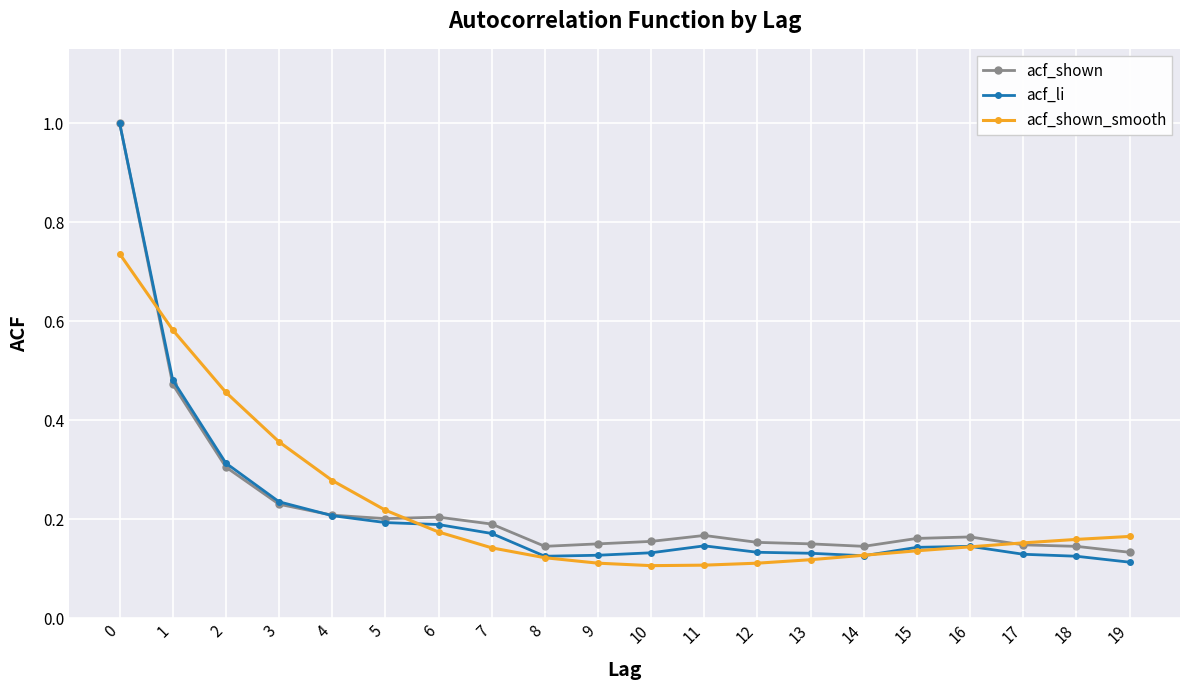

What is the difference between the maximum and second lowest values in the acf_li series?

0.9